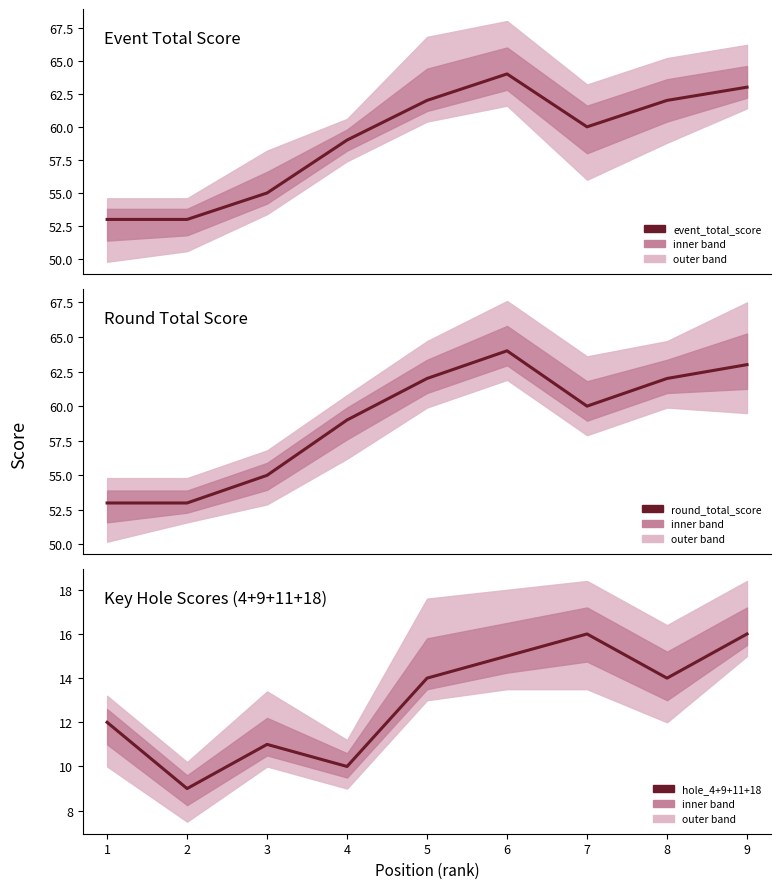

How many values in the hole_4+9+11+18 series exceed 14?

3